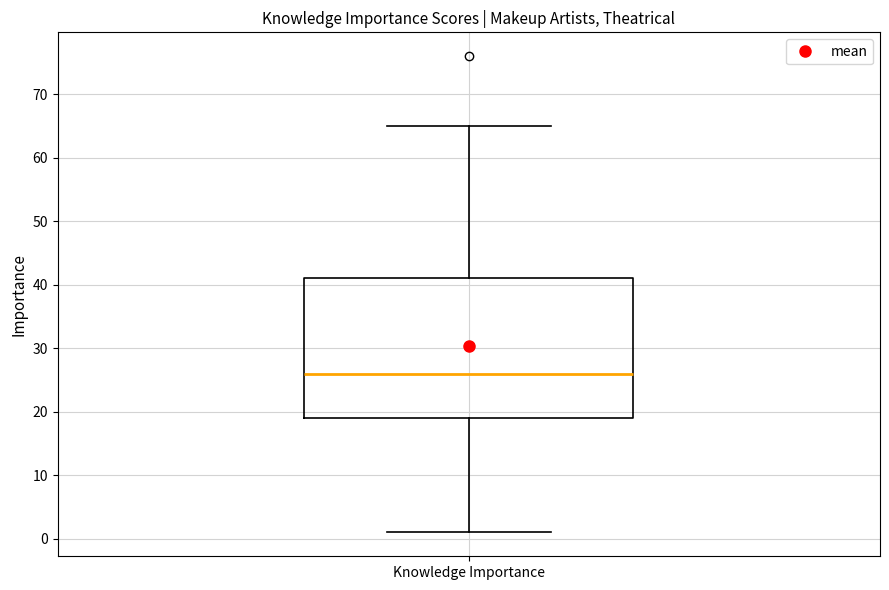

Read this box plot against the y-axis: the position of the median line, the range covered by the box, and the ends of both whiskers. The values are not printed on the chart, so give them approximately, as read against the axis.

median 26, box 19 to 41, whiskers 1 to 65